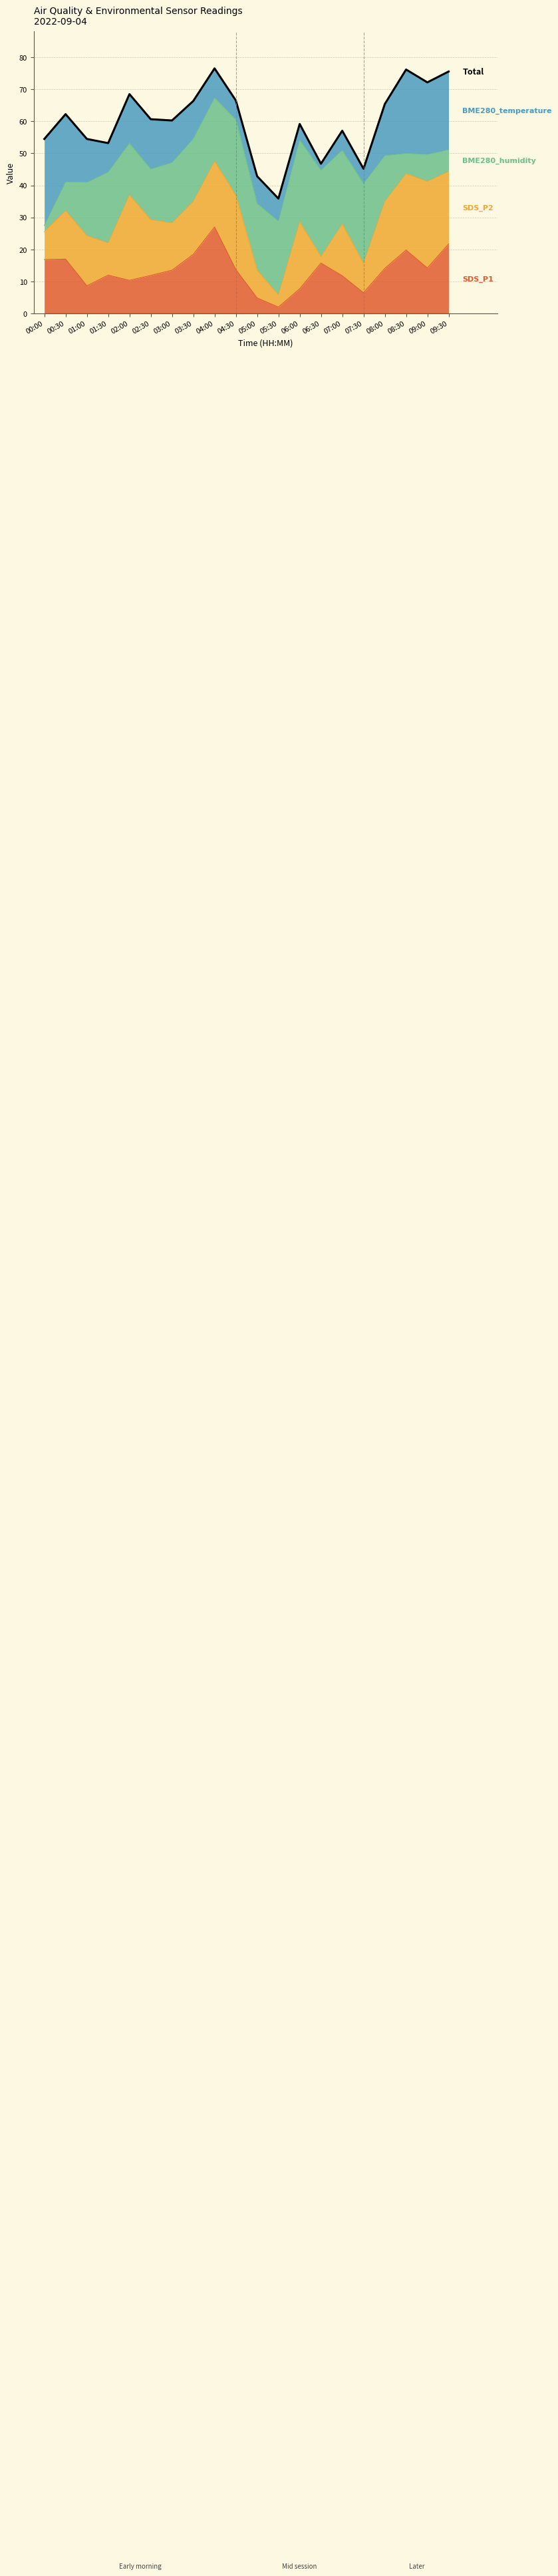

What is the sum of all values?

1199.2